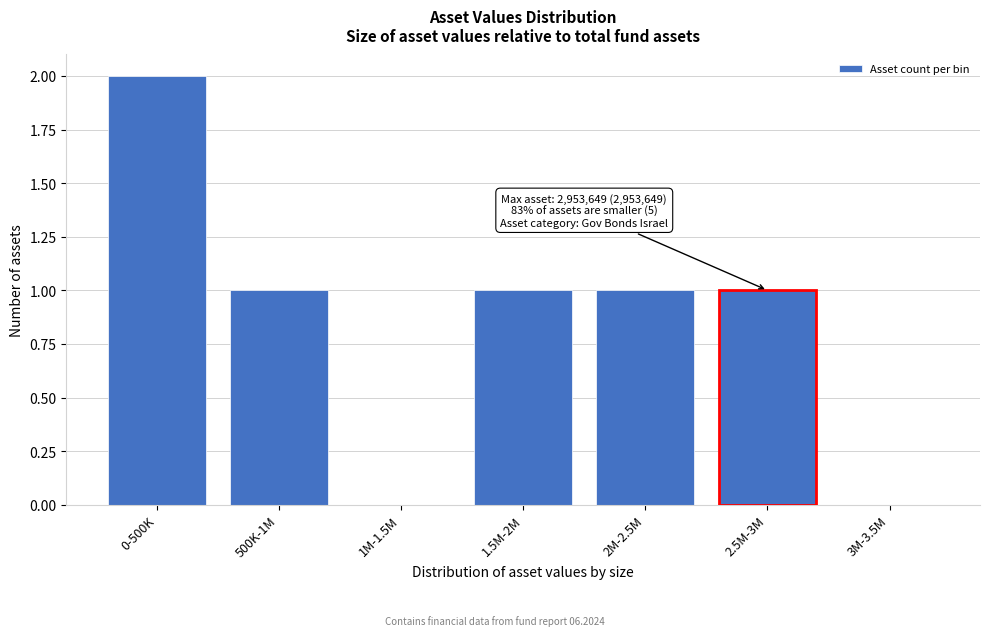

Reading left to right, list all the values displayed in this chart.

0-500K=2	500K-1M=1	1M-1.5M=0	1.5M-2M=1	2M-2.5M=1	2.5M-3M=1	3M-3.5M=0